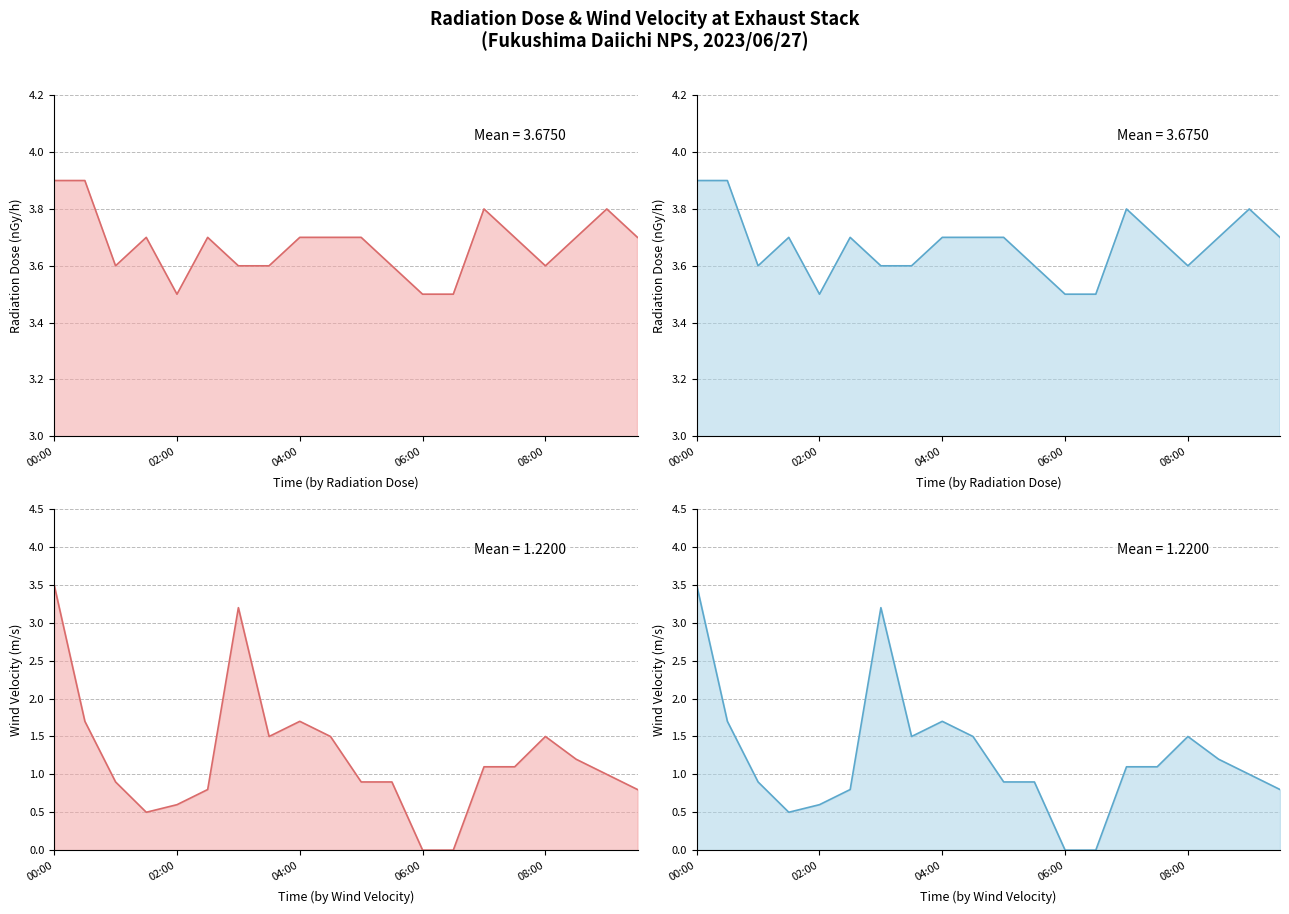

True or false: Radiation Dose (nGy/h) and Wind Velocity (m/s) cross at least once.

False